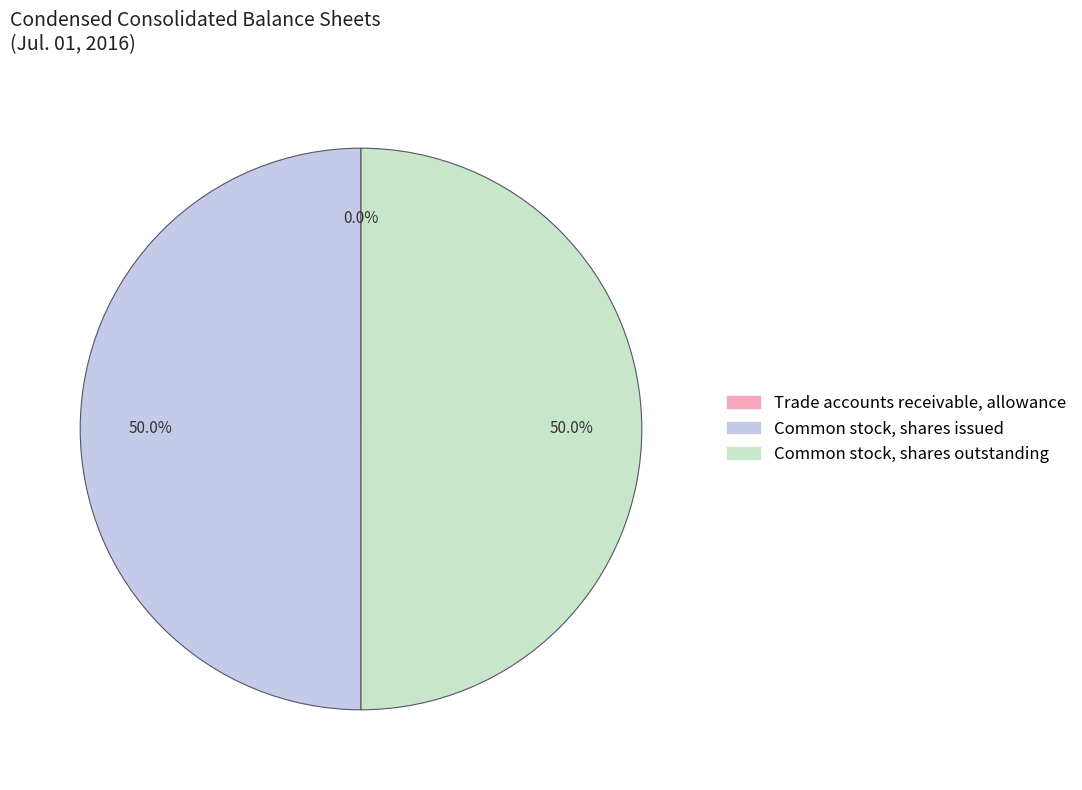

What percentage is NOT represented by Common stock, shares issued?

50.0%